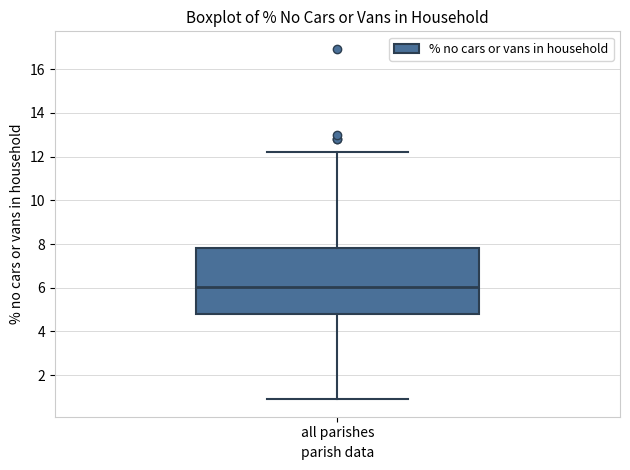

Transcribe this box plot: give where the median line is, the range the box spans, and where the two whiskers end, as read against the y-axis. The values are not printed on the chart, so give them approximately, as read against the axis.

median 6.0, box 4.8 to 7.8, whiskers 1.0 to 12.2